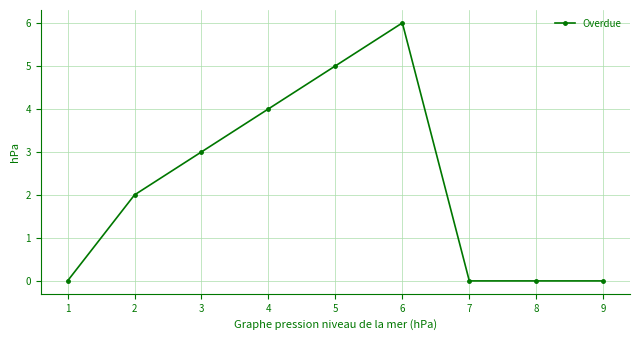

What is the change in value from 4 to 8?

-4